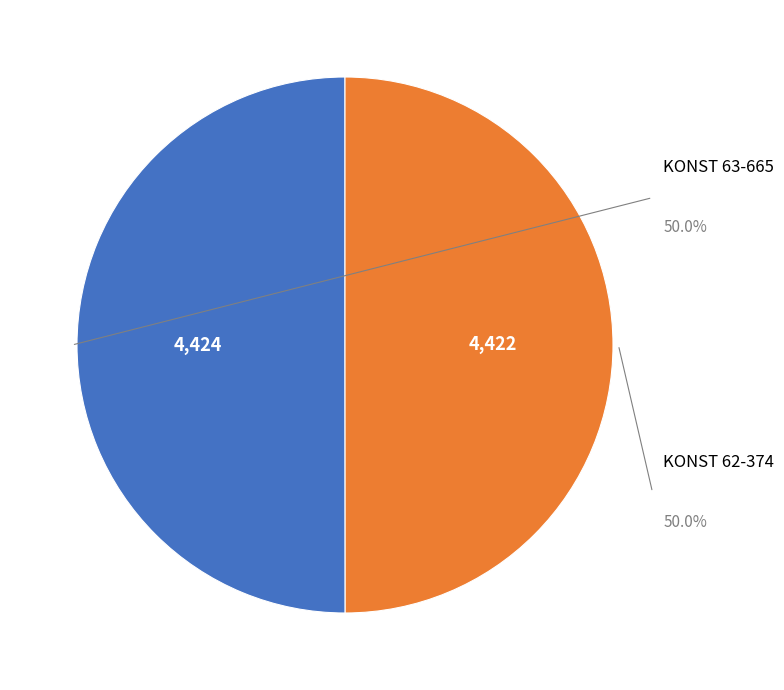

How many segments does this pie chart have?

2